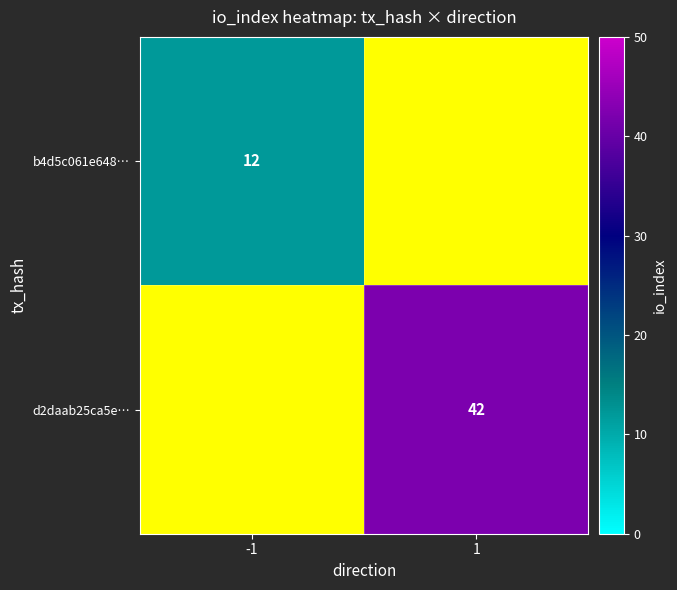

Is the value of b4d5c061e648… at -1 greater than the value of d2daab25ca5e… at 1?

No